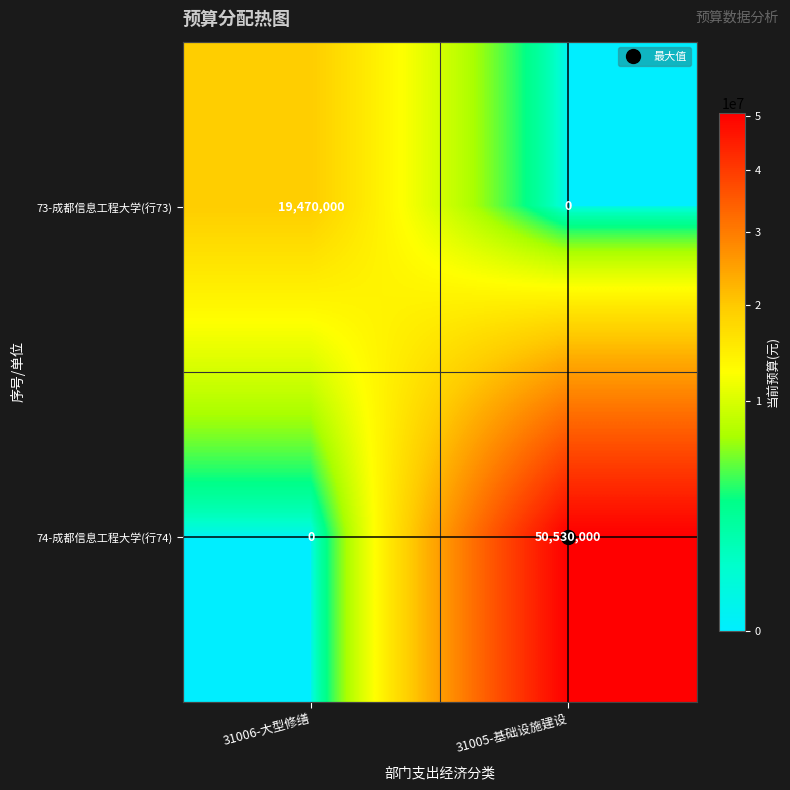

List the series in order of their peak value, lowest first.

73-成都信息工程大学(行73), 74-成都信息工程大学(行74)